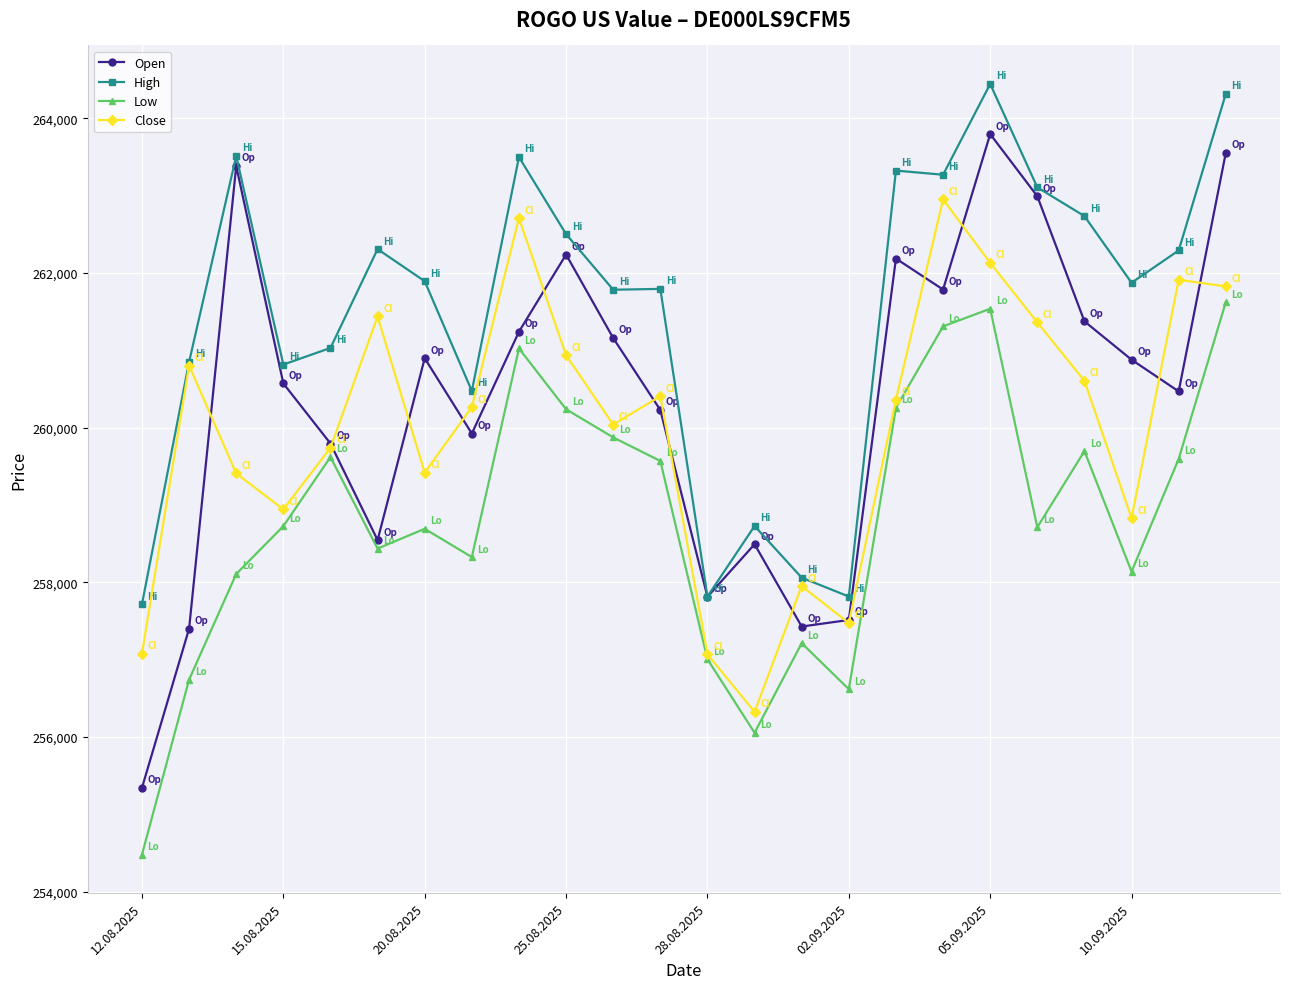

What is the minimum value shown in the chart?

254478